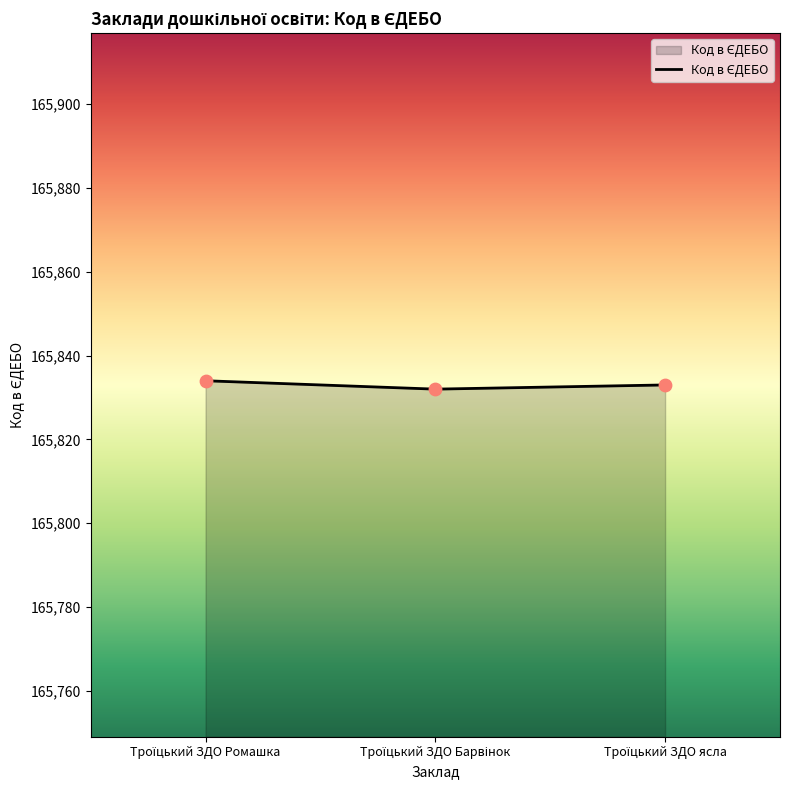

What is the minimum value shown in the chart?

165832